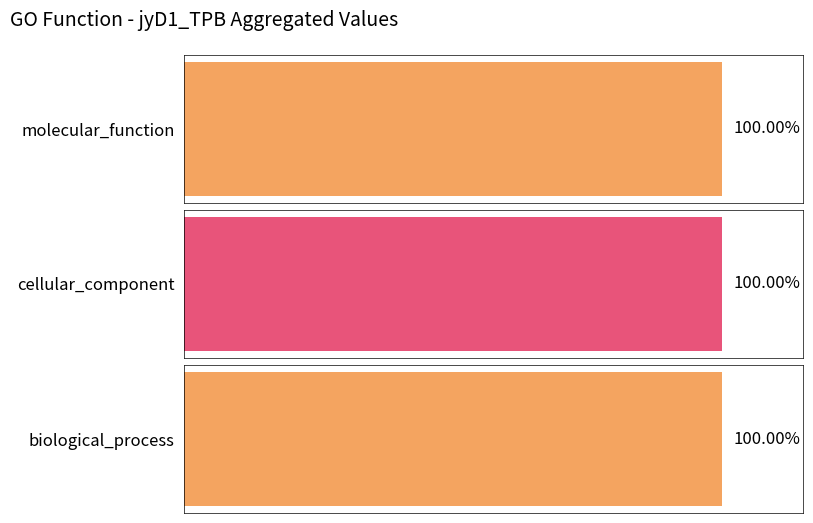

Is the value of cellular_component at NFYA6 (comp58137) greater than the value of molecular_function at NFYA10 (comp57755)?

No